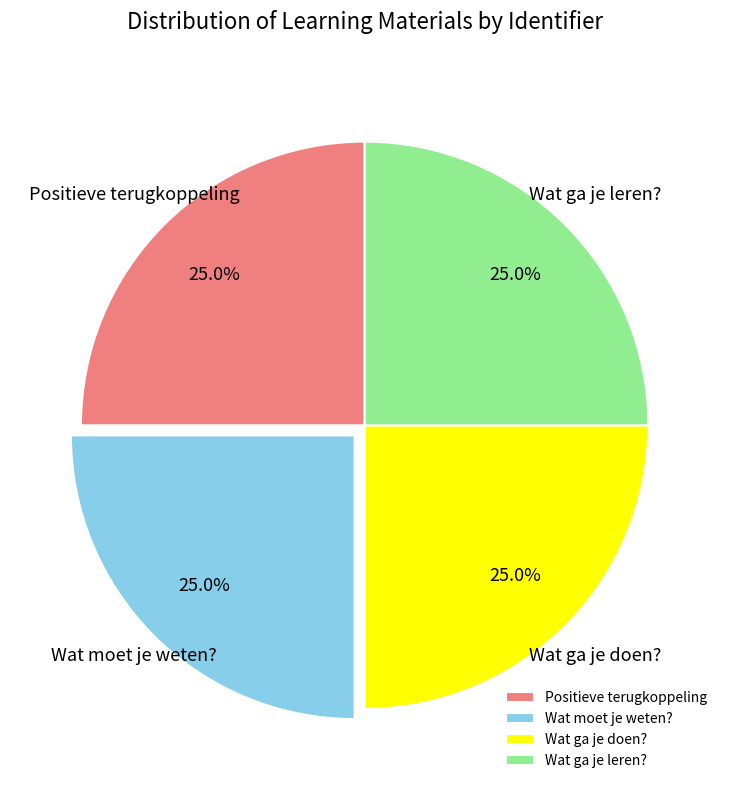

Does Wat ga je leren? represent more than half of the total?

No